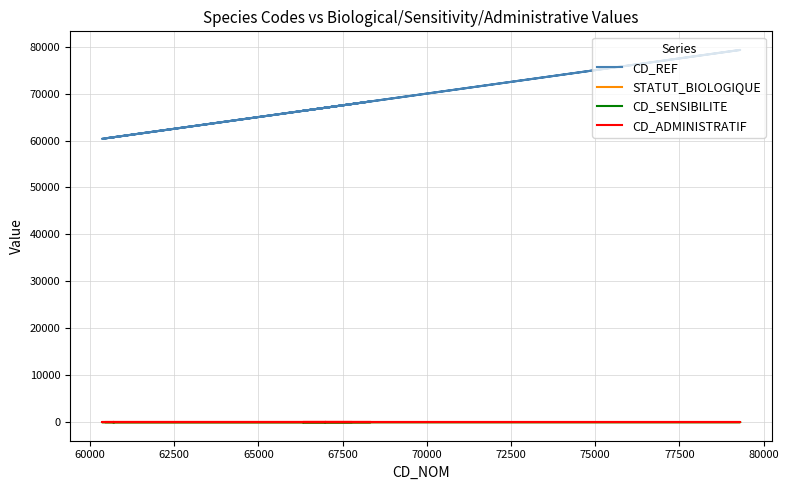

How many data points does each series have?

19